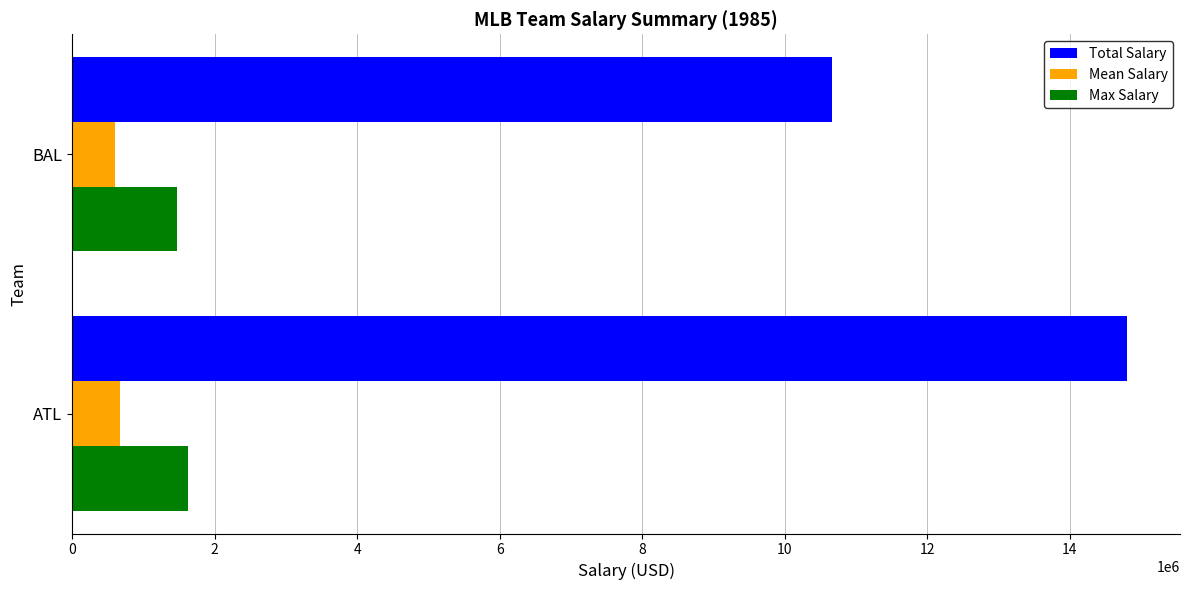

At how many categories does at least one series exceed 4214110?

2